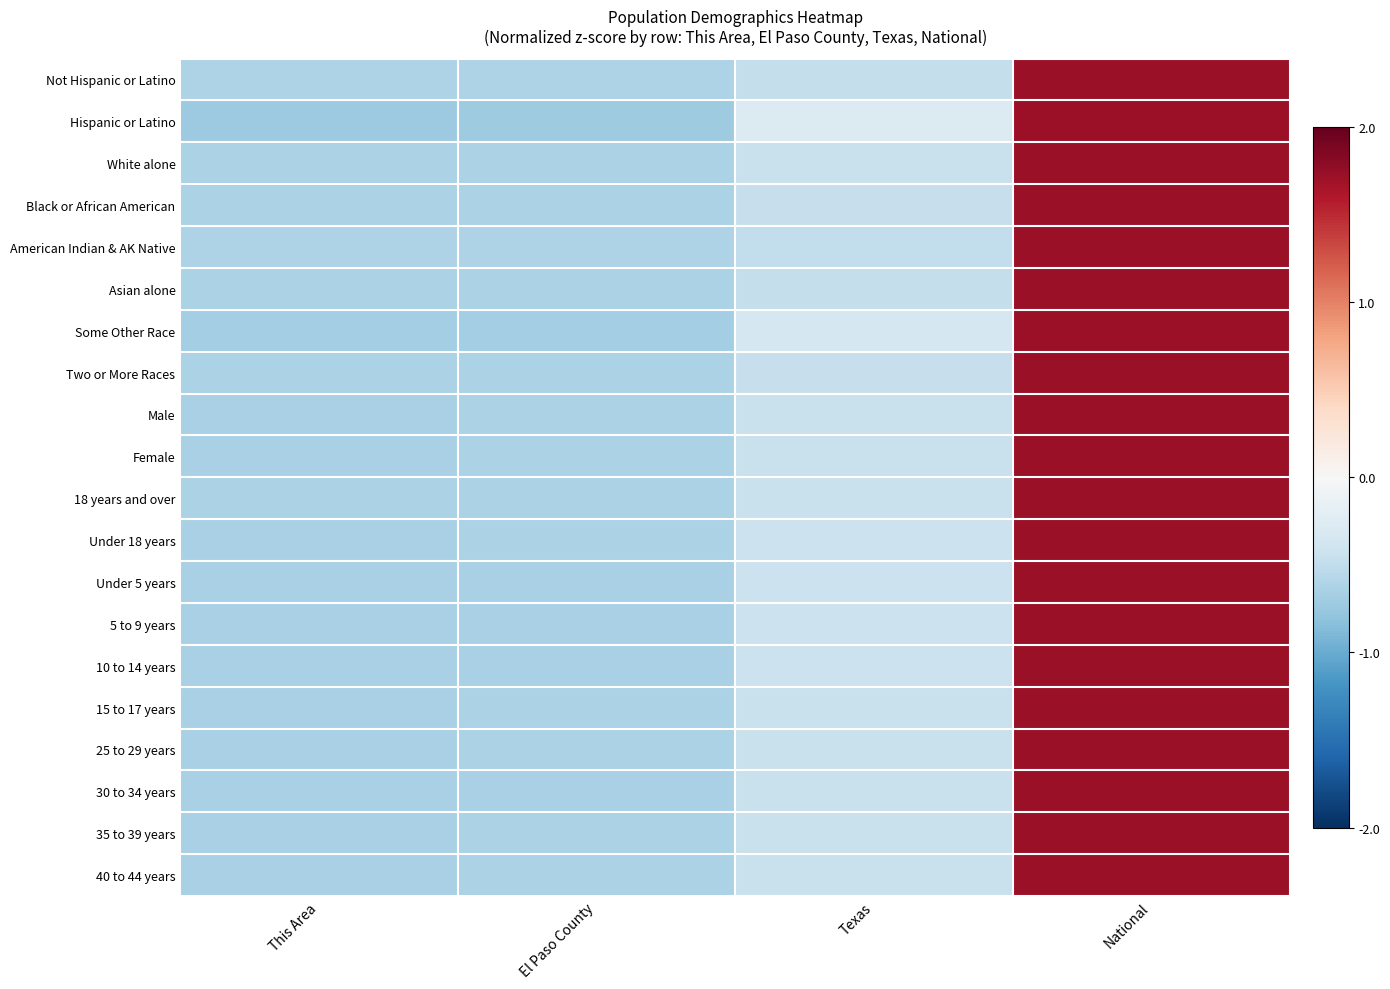

At which category is the sum across all series the highest?

National